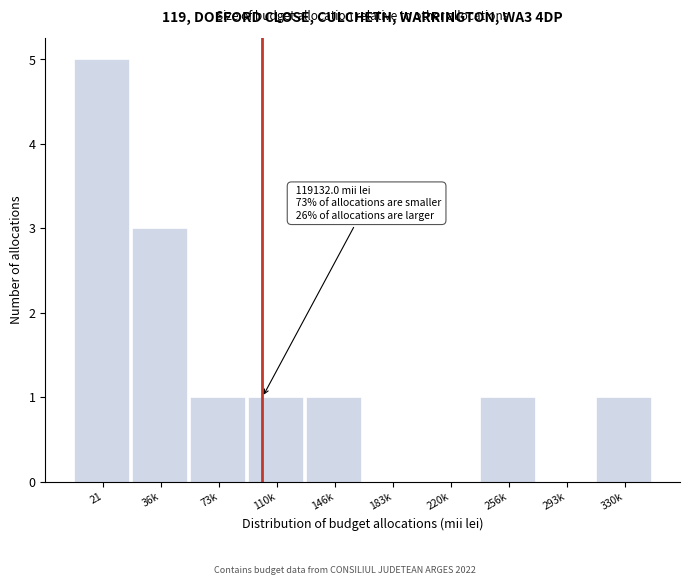

Reading right to left, list all the values displayed in this chart.

330k=1	293k=0	256k=1	220k=0	183k=0	146k=1	110k=1	73k=1	36k=3	21=5